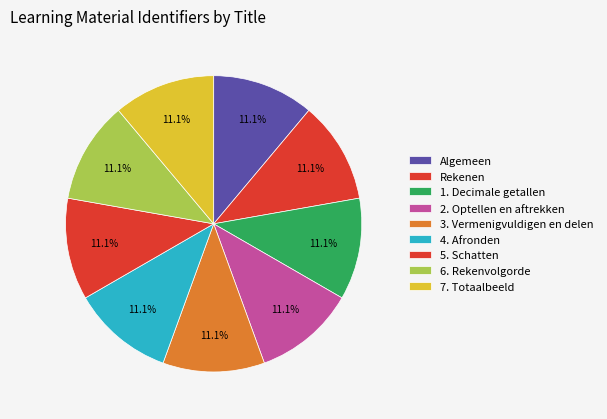

Count the number of slices in the pie.

9